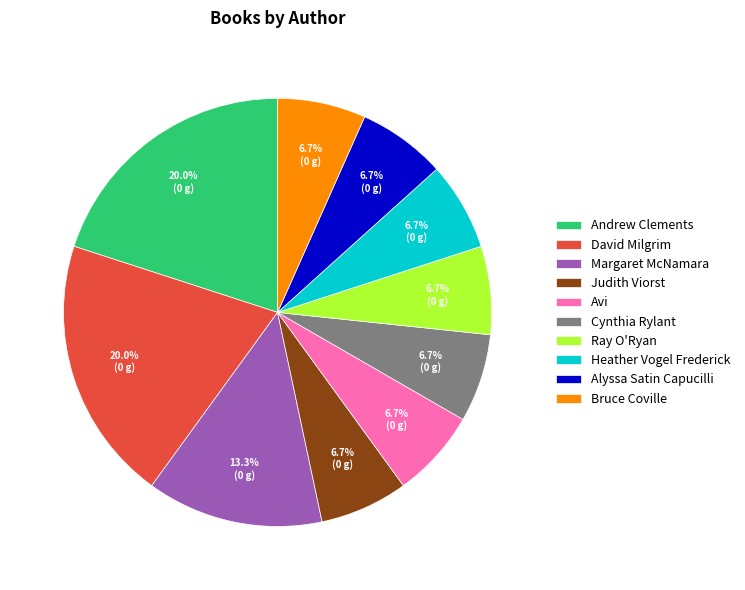

Combined, do Alyssa Satin Capucilli and Heather Vogel Frederick account for over 50%?

No